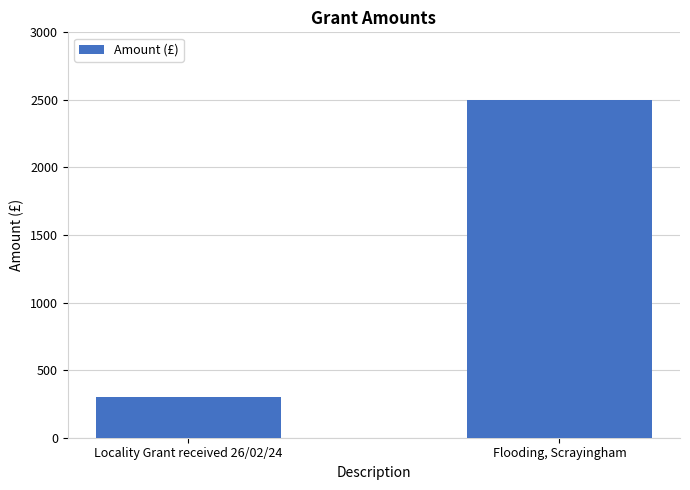

True or false: the data shows 2500 at Flooding, Scrayingham.

True